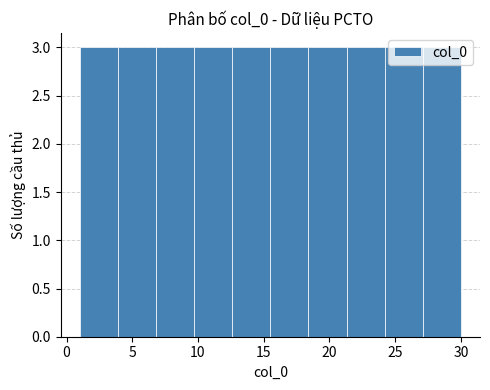

What is the height of the bar covering 12.6 to 15.5 on the x-axis? Neither the bar edges nor the heights are printed on the chart, so give them approximately, as read against the axes.

3